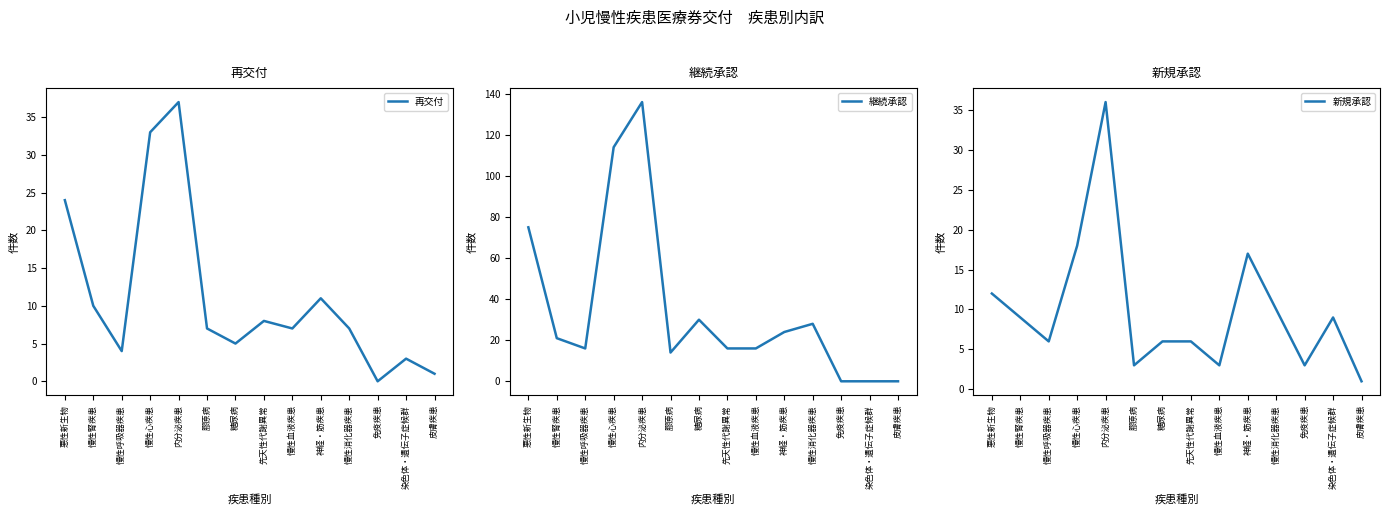

What position from the right is 慢性腎疾患?

13